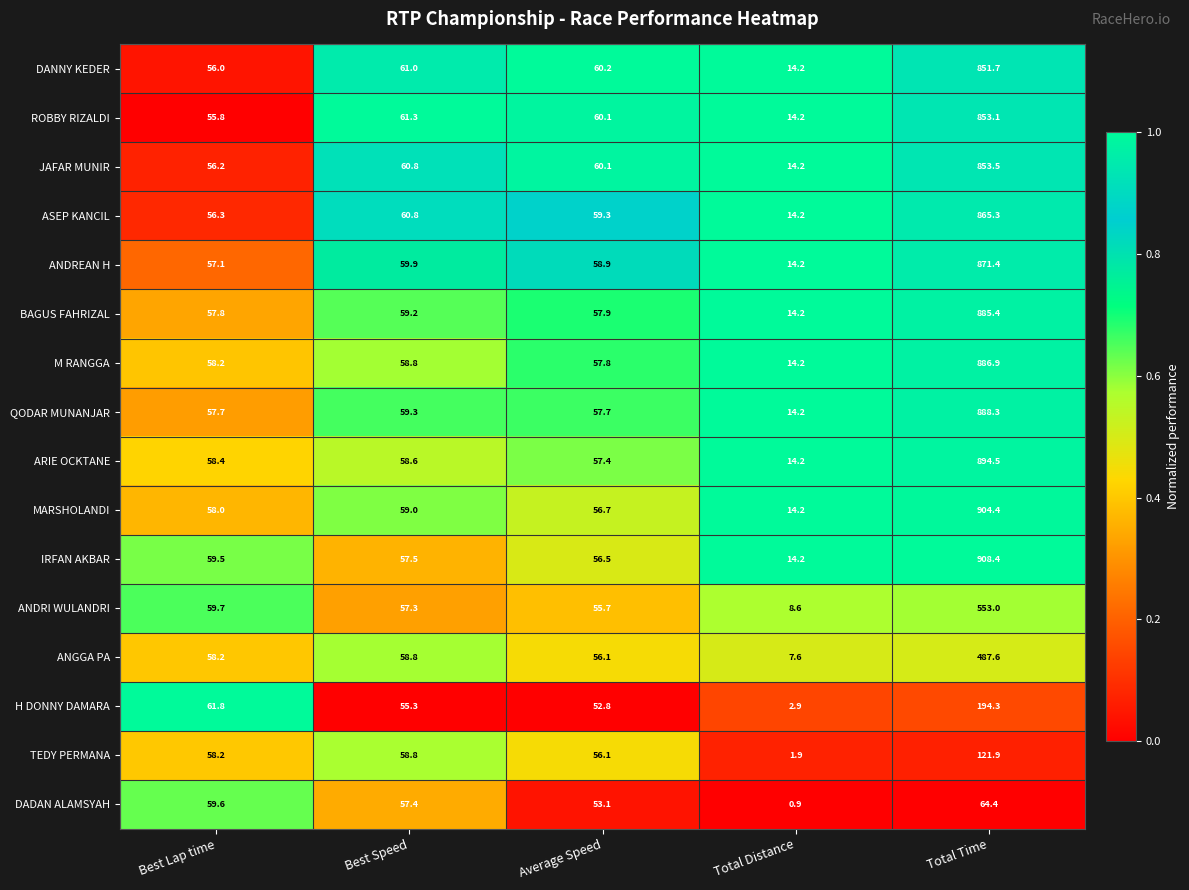

True or false: BAGUS FAHRIZAL has a value of 27.1 at Best Speed.

False